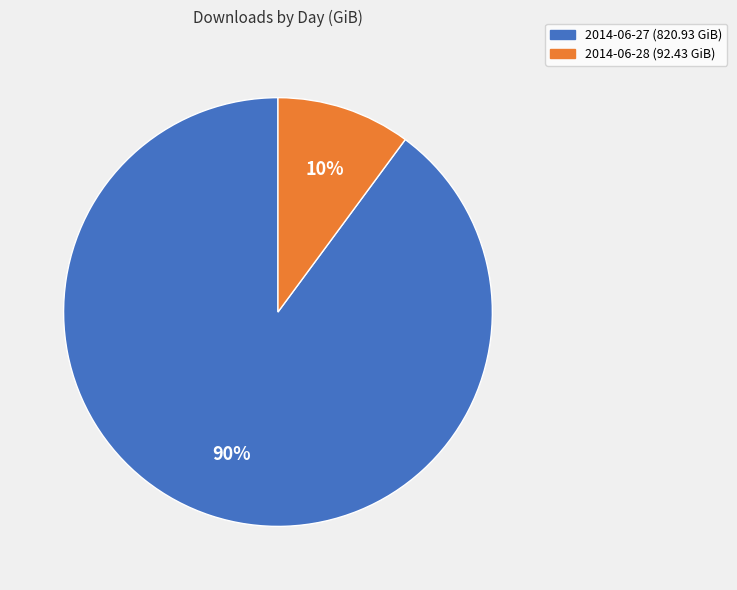

The 2014-06-28 slice represents 10% of the pie. True or false?

True